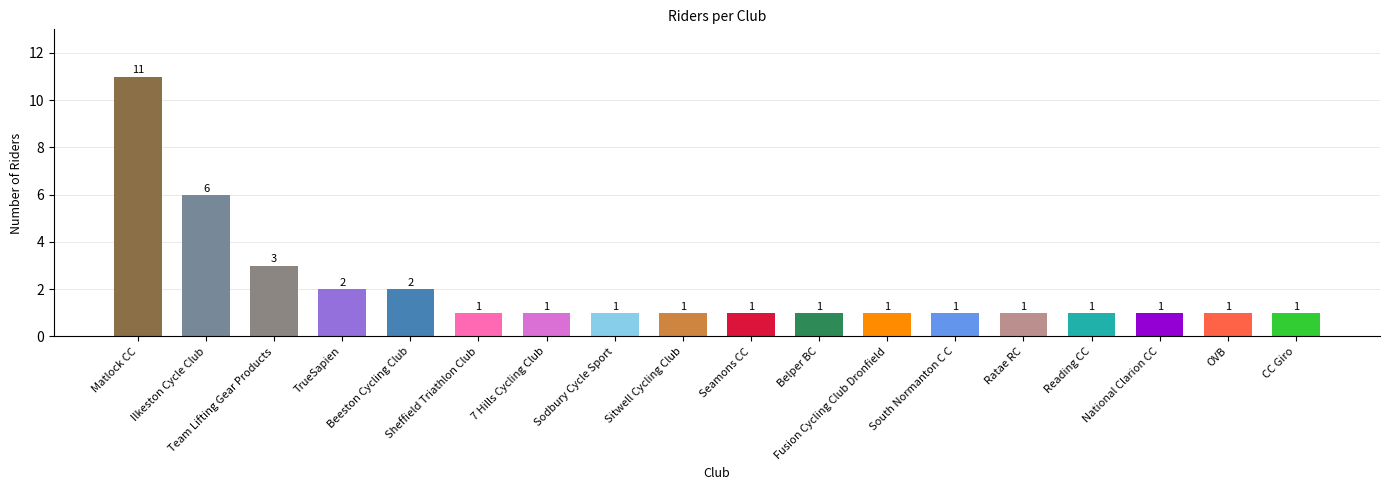

What is the value of the 15th bar from the left?

1